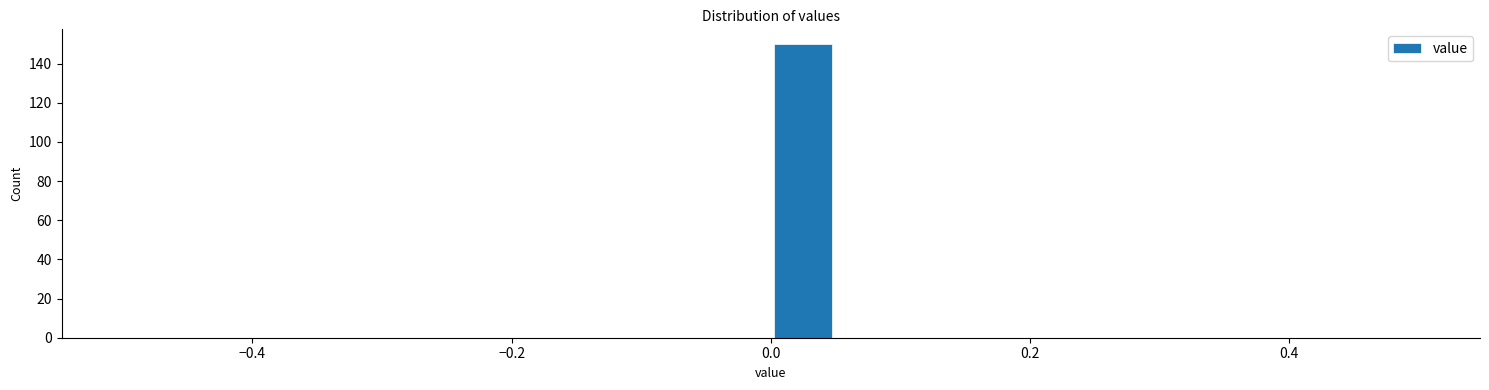

Read against the x-axis, roughly where is the centre of the tallest bar?

0.02